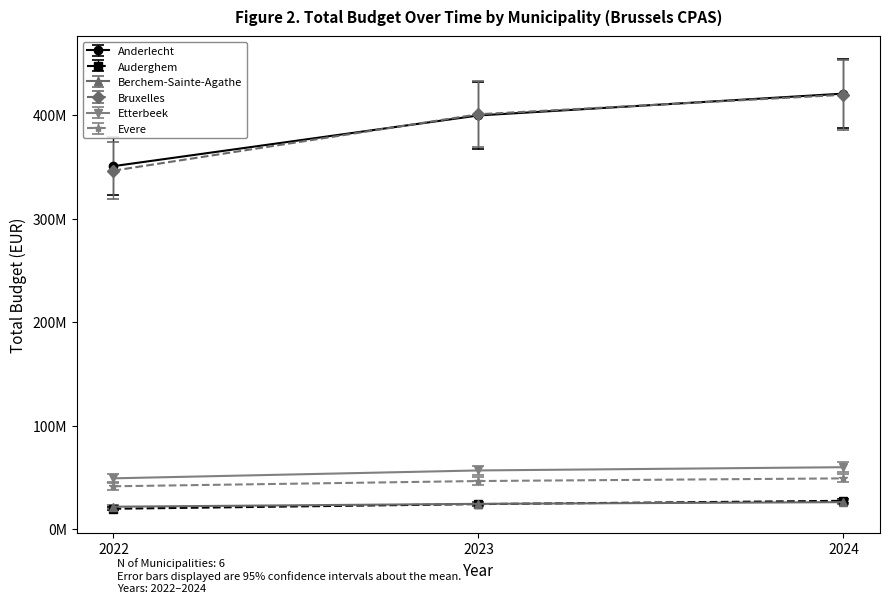

Is it true that Etterbeek equals 36760704.7 at 2024?

False